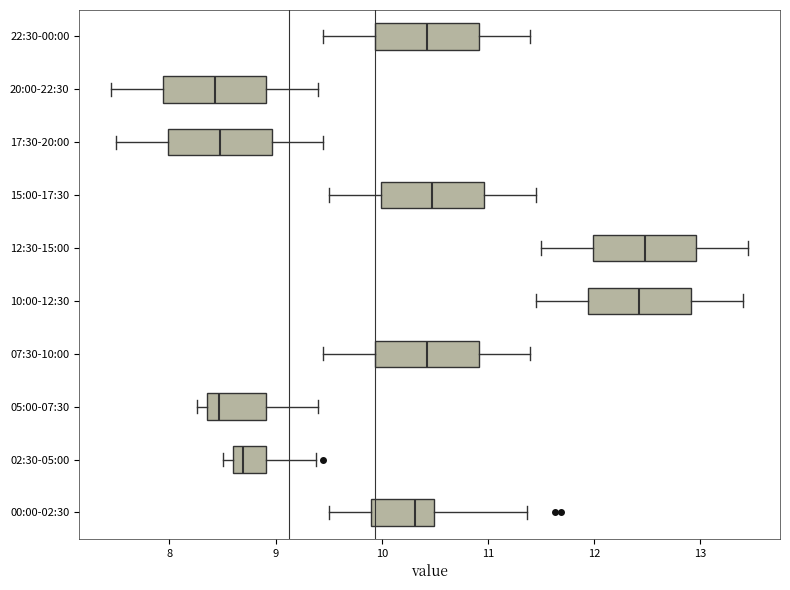

Reading bottom to top, read every box against the x-axis: the position of its median line, the range the box covers, and the ends of its whiskers. The values are not printed on the chart, so give them approximately, as read against the axis.

00:00-02:30: median 10.3, box 9.9 to 10.5, whiskers 9.5 to 11.4
02:30-05:00: median 8.7, box 8.6 to 8.9, whiskers 8.5 to 9.4
05:00-07:30: median 8.5, box 8.4 to 8.9, whiskers 8.3 to 9.4
07:30-10:00: median 10.4, box 9.9 to 10.9, whiskers 9.5 to 11.4
10:00-12:30: median 12.4, box 11.9 to 12.9, whiskers 11.5 to 13.4
12:30-15:00: median 12.5, box 12.0 to 13.0, whiskers 11.5 to 13.5
15:00-17:30: median 10.5, box 10.0 to 11.0, whiskers 9.5 to 11.5
17:30-20:00: median 8.5, box 8.0 to 9.0, whiskers 7.5 to 9.5
20:00-22:30: median 8.4, box 7.9 to 8.9, whiskers 7.5 to 9.4
22:30-00:00: median 10.4, box 9.9 to 10.9, whiskers 9.5 to 11.4